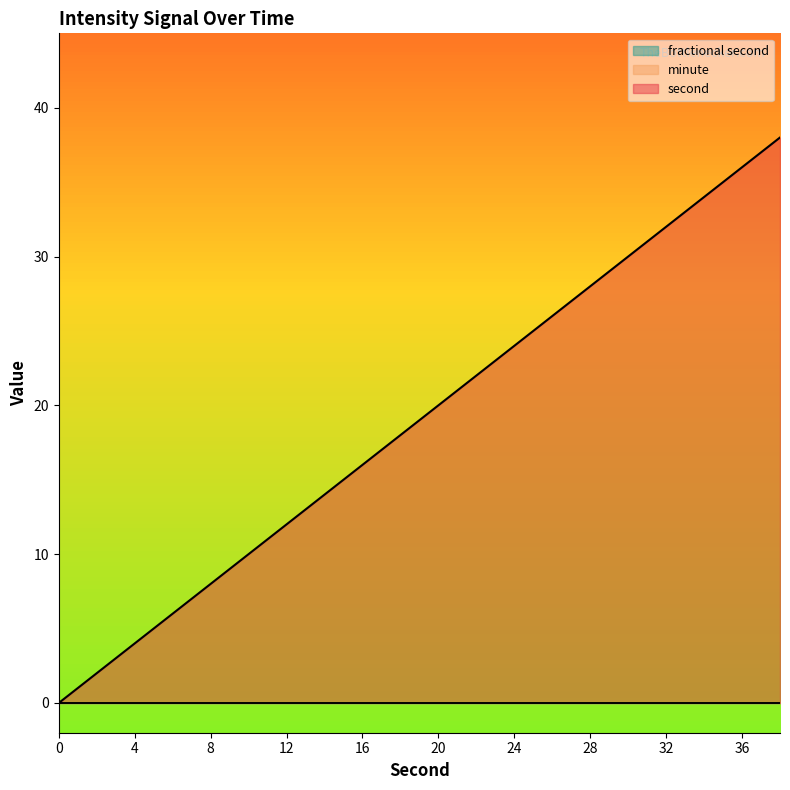

True or false: fractional second has more than 0 interior local peaks.

False